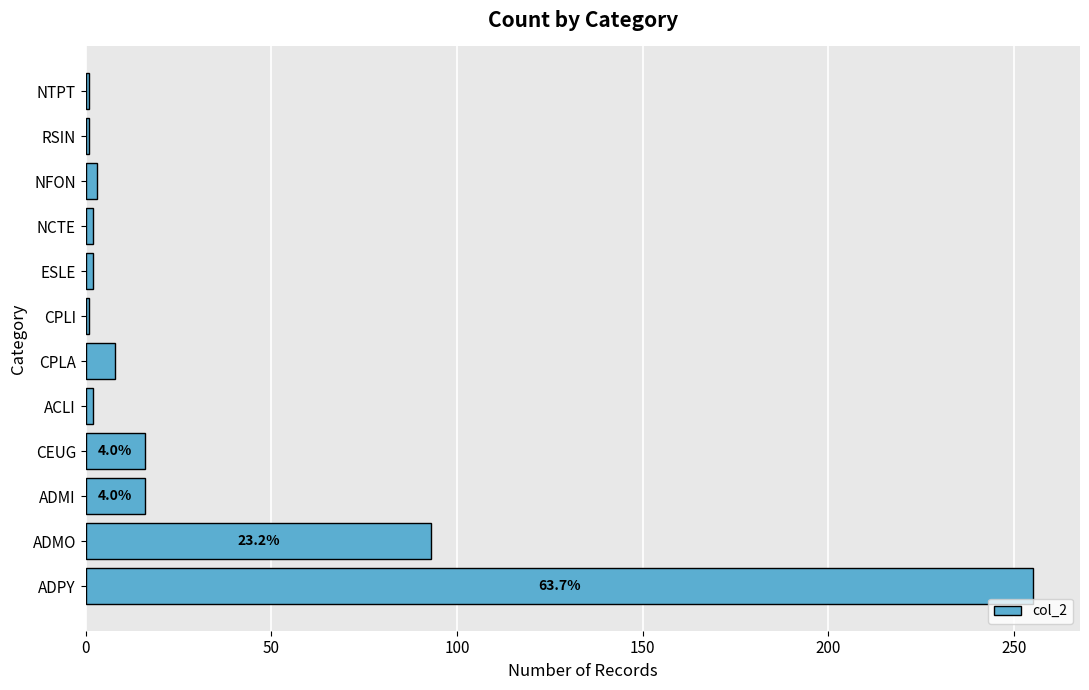

Where is the data nearest to the value 128?

ADMO